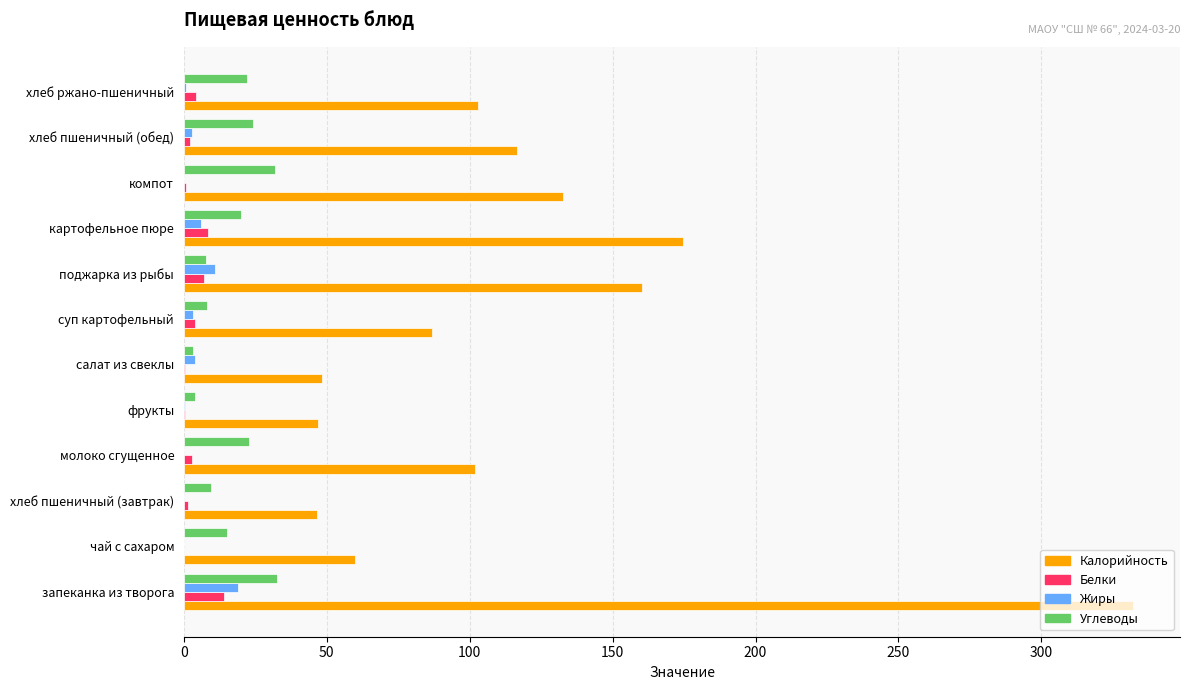

How many categories are shown in the chart?

12